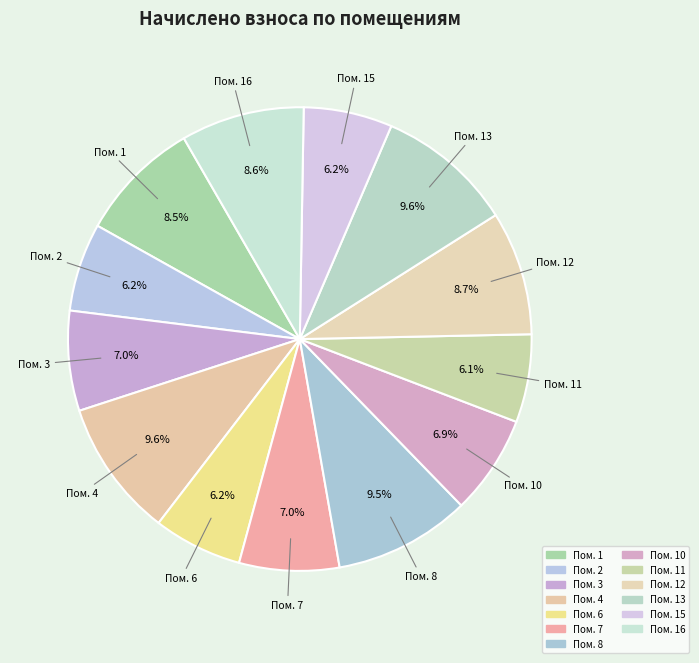

How many segments does this pie chart have?

13